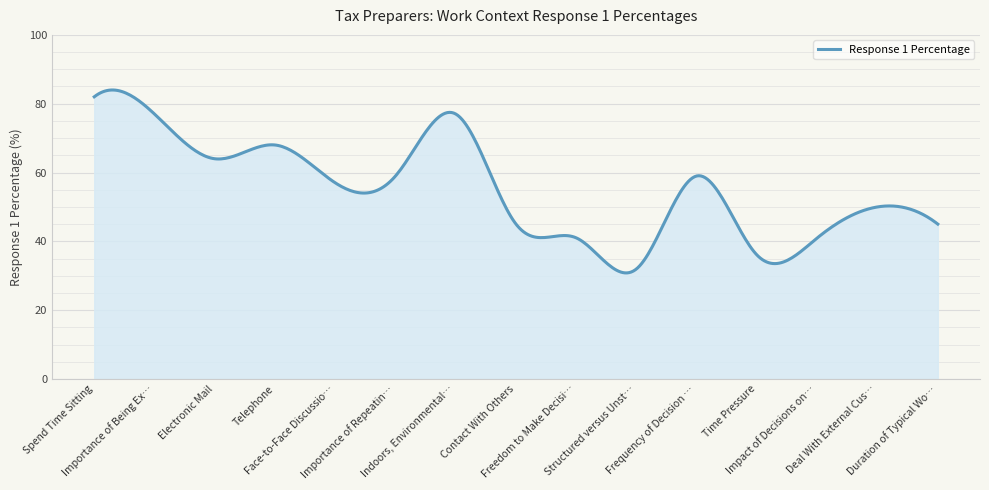

What is the smallest value displayed?

30.8